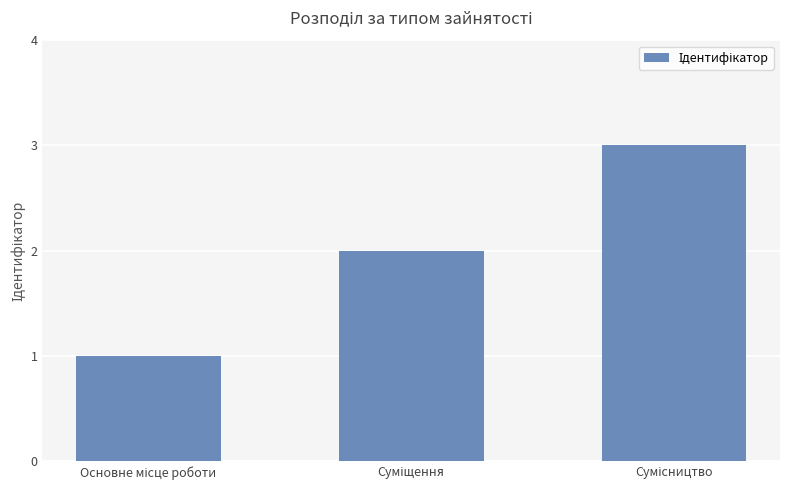

What is the greatest value displayed?

3